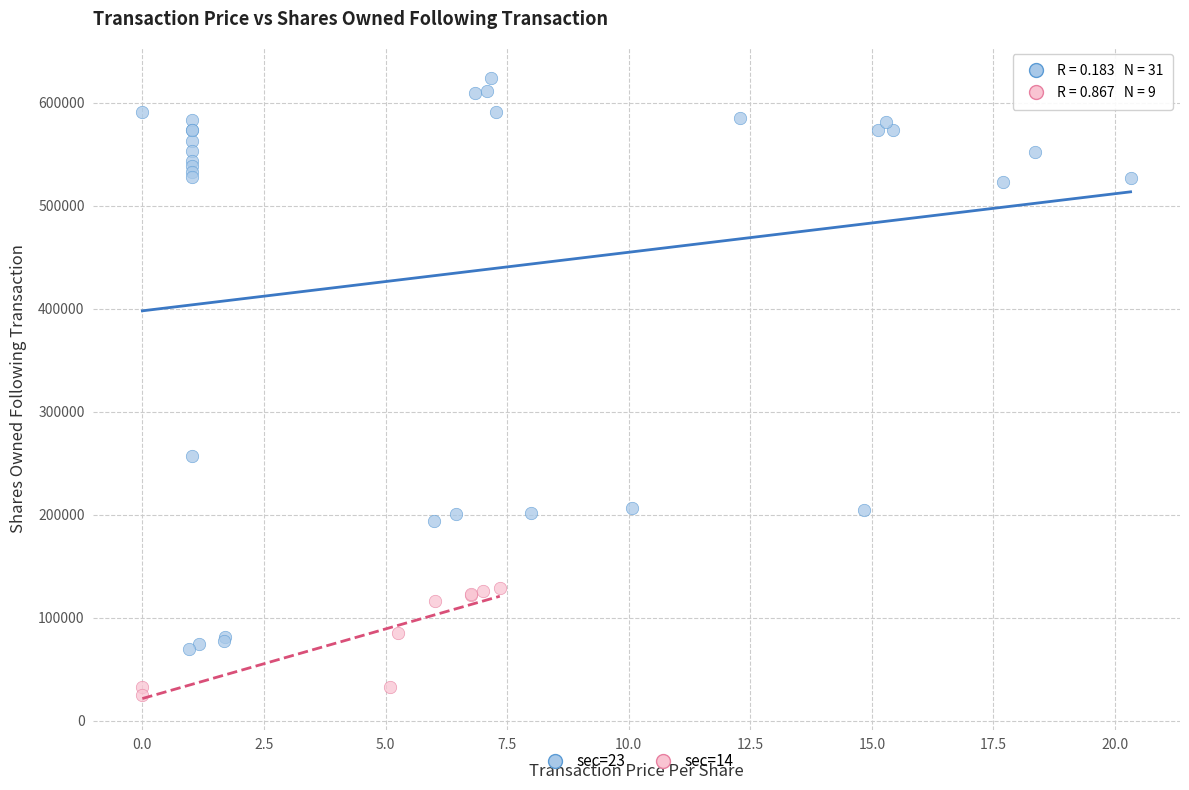

Which series reaches the maximum Y coordinate?

sec=23